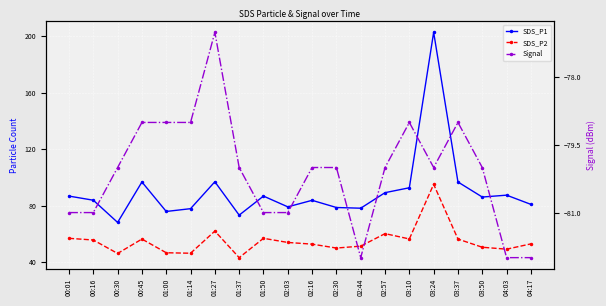

At which category is the sum across all series the highest?

03:24